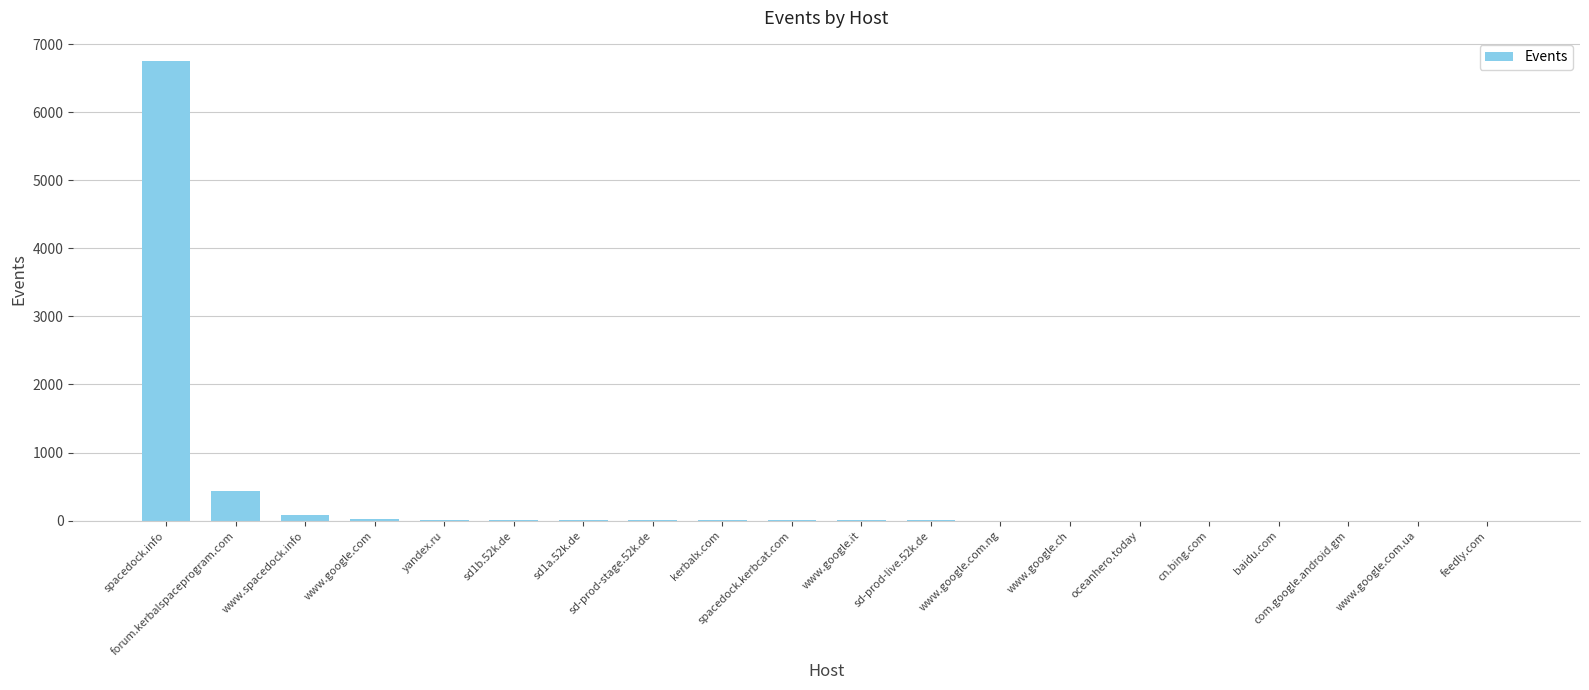

Count the number of categories in the chart.

20